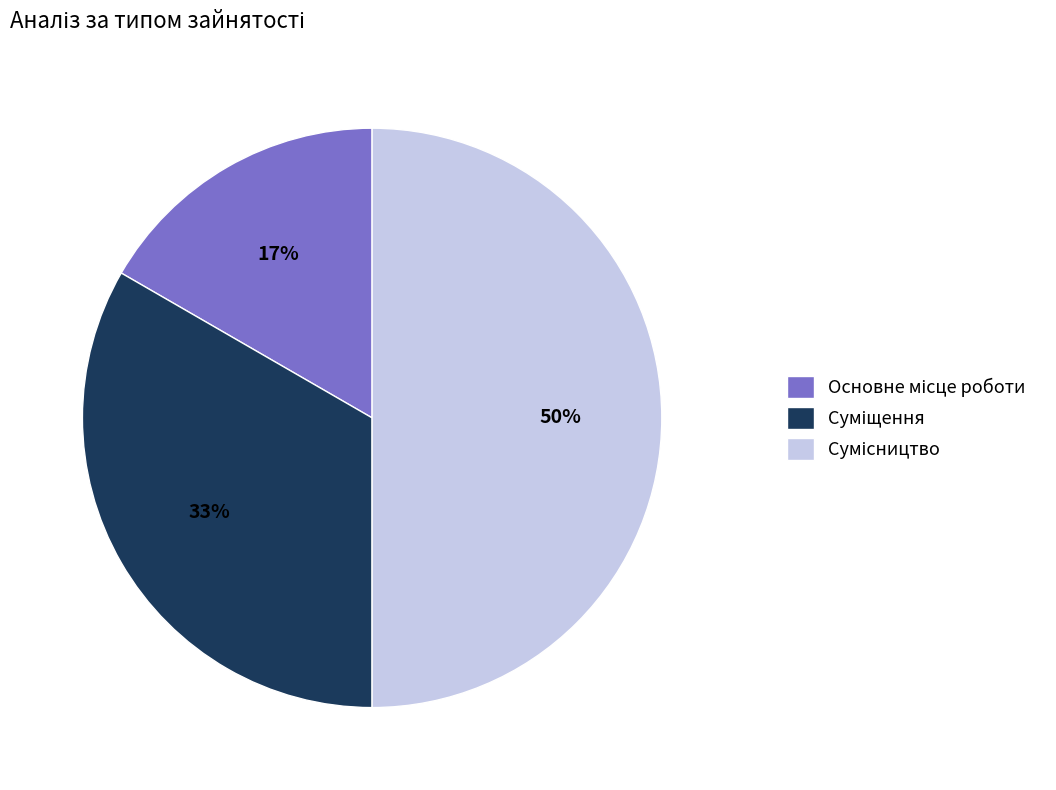

To the nearest percent, what is the average slice percentage?

33%